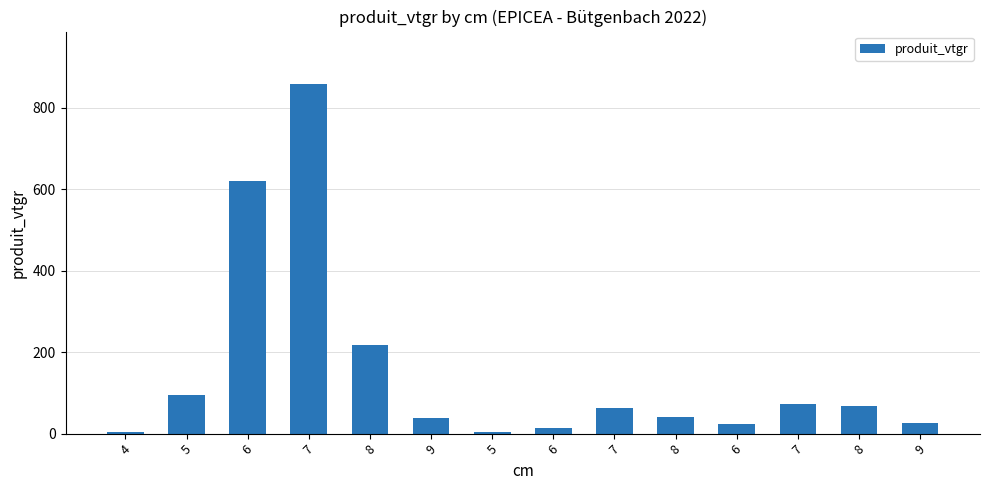

What is the sum of the values at 9 and 6?

52.3